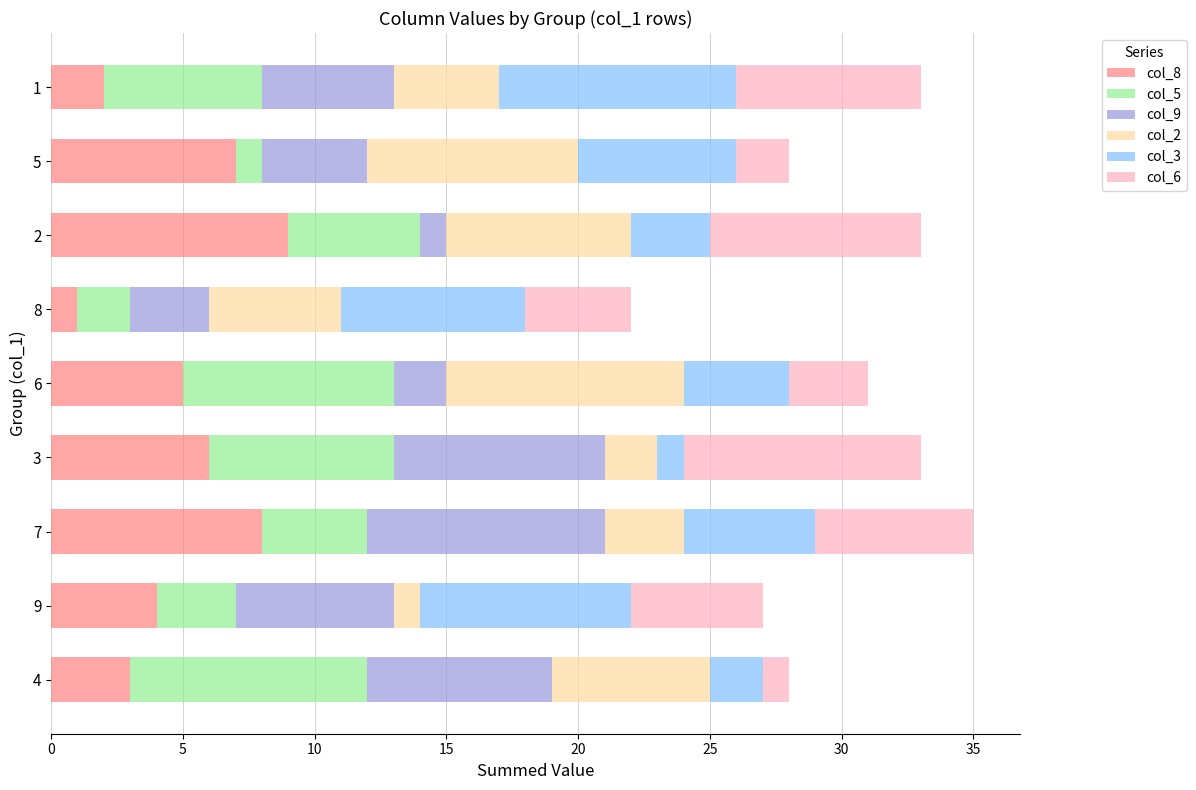

List the labels in order of col_8 value, smallest first.

8, 1, 4, 9, 6, 3, 5, 7, 2